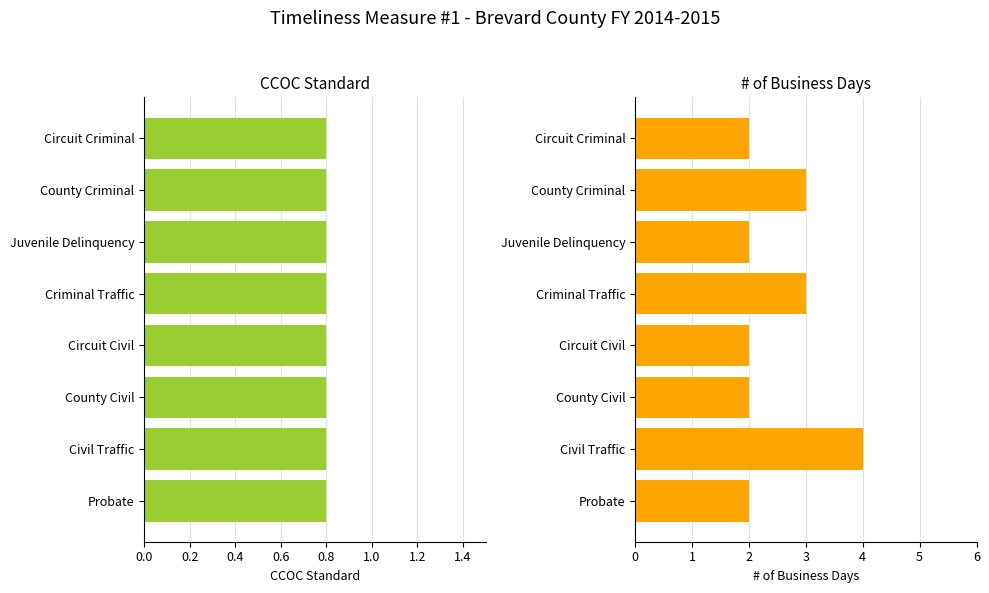

Does the chart contain stacked bars?

No